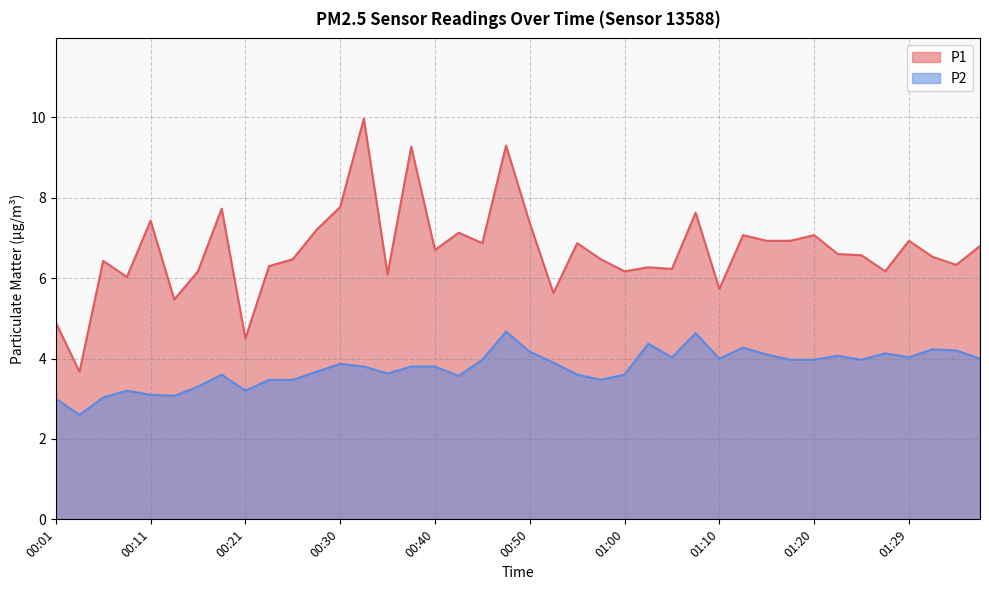

Reading right to left, transcribe all the data shown in this chart.

P1: 6.8	6.3	6.5	6.9	6.2	6.6	6.6	7.1	6.9	6.9	7.1	5.7	7.6	6.2	6.3	6.2	6.5	6.9	5.6	7.4	9.3	6.9	7.1	6.7	9.3	6.1	10.0	7.8	7.2	6.5	6.3	4.5	7.7	6.2	5.5	7.4	6.0	6.4	3.7	4.9
P2: 4.0	4.2	4.2	4.0	4.1	4.0	4.1	4.0	4.0	4.1	4.3	4.0	4.6	4.0	4.4	3.6	3.5	3.6	3.9	4.2	4.7	4.0	3.6	3.8	3.8	3.6	3.8	3.9	3.7	3.5	3.5	3.2	3.6	3.3	3.1	3.1	3.2	3.0	2.6	3.0